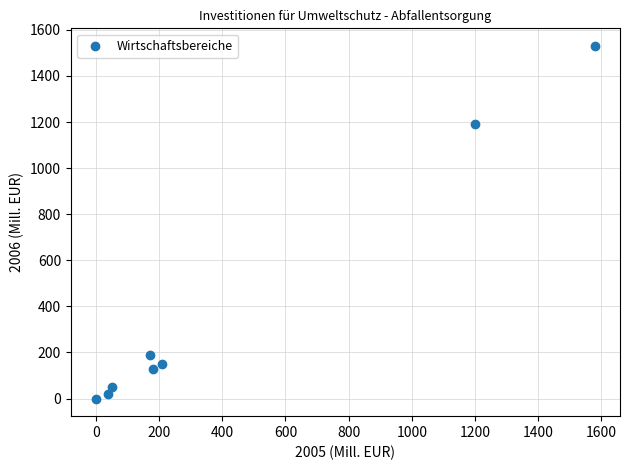

What Y value in the scatter plot is closest to 765?

1190